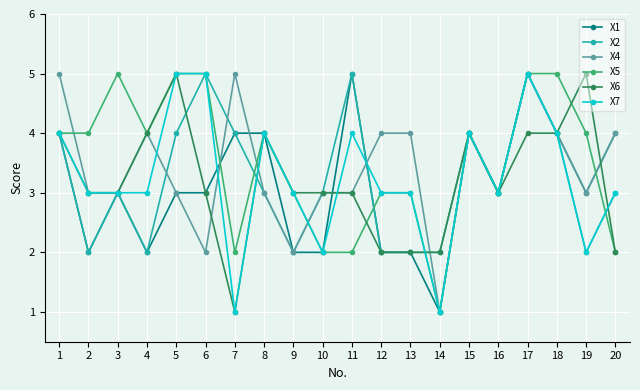

Which series changed the most between 16 and 18?

X5